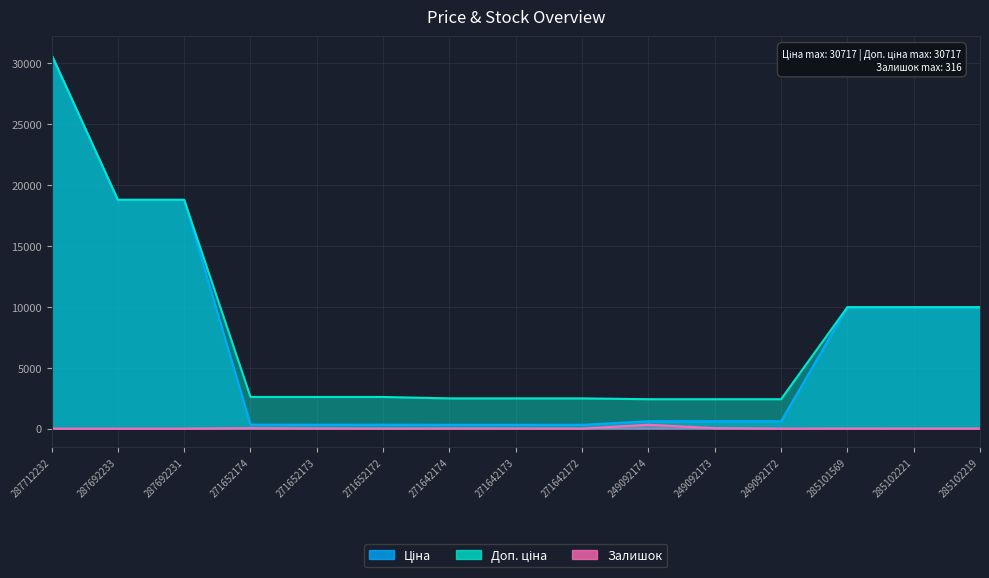

What is the average value of the Залишок series?

30.3